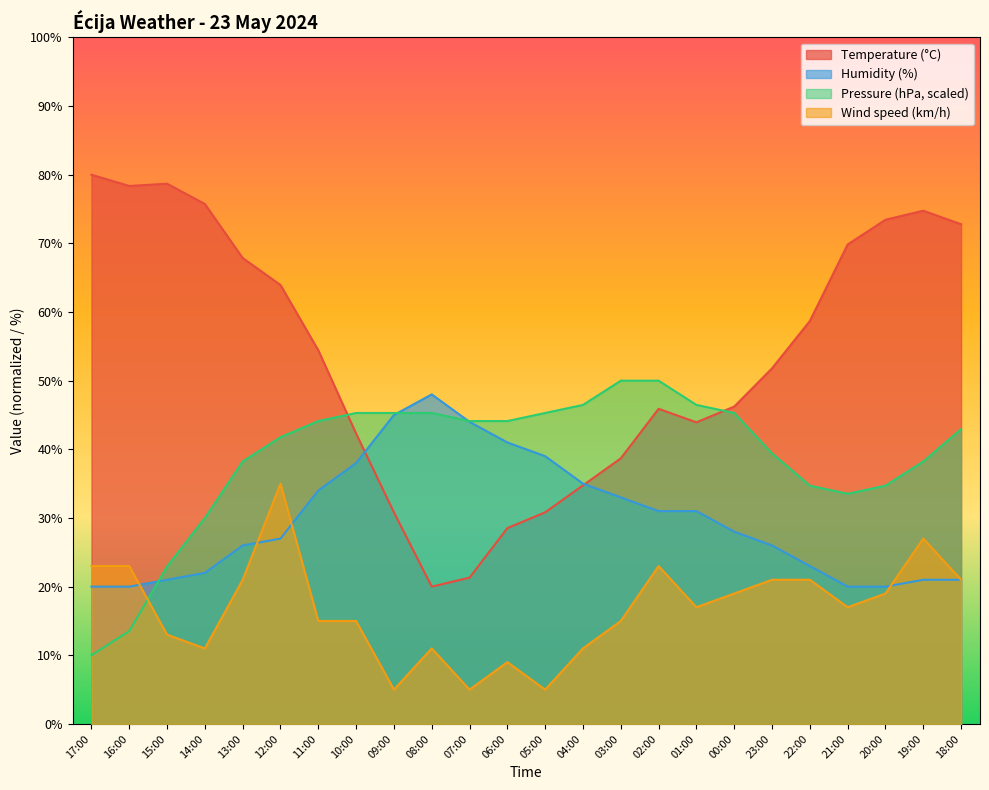

List the series in order of their peak value, highest first.

Temperature (°C), Pressure (hPa, scaled), Humidity (%), Wind speed (km/h)